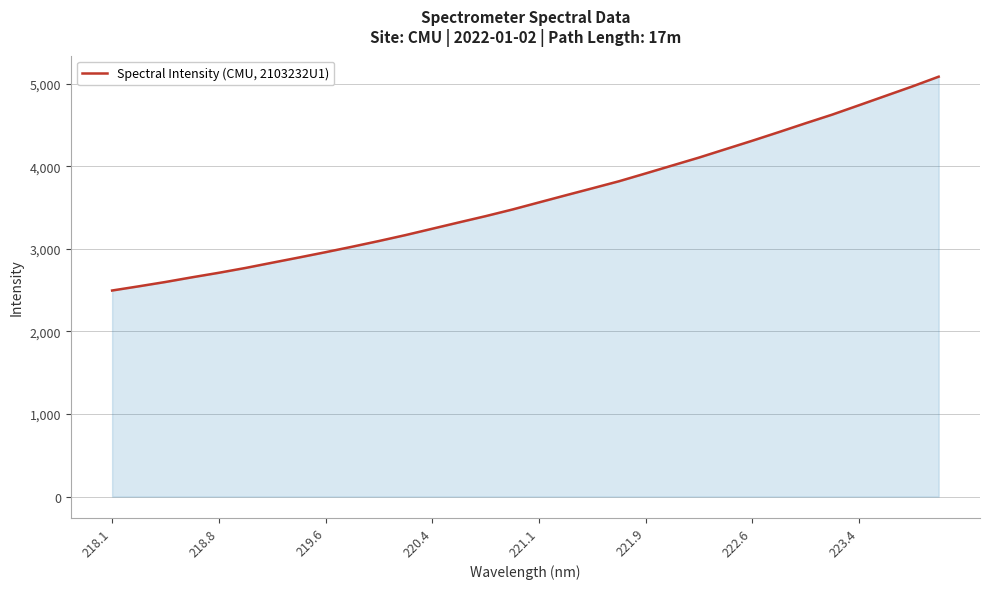

What is the maximum value shown in the chart?

5084.4